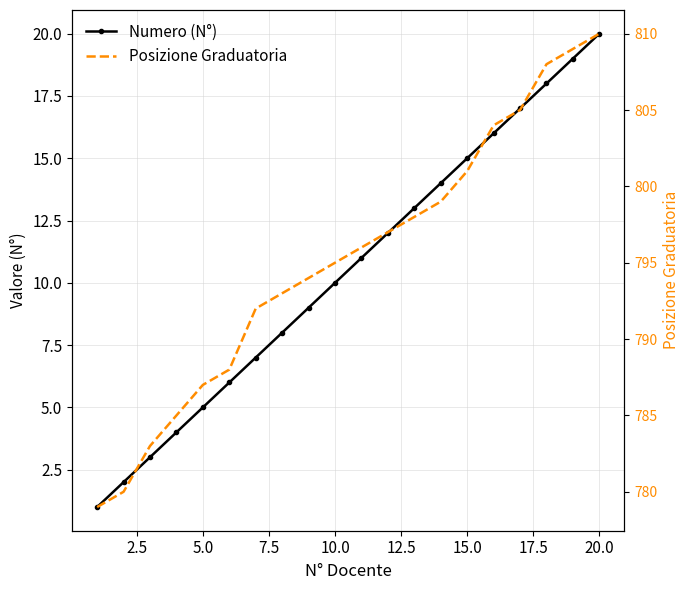

True or false: Posizione Graduatoria has a value of 1188 at 0.0.

False